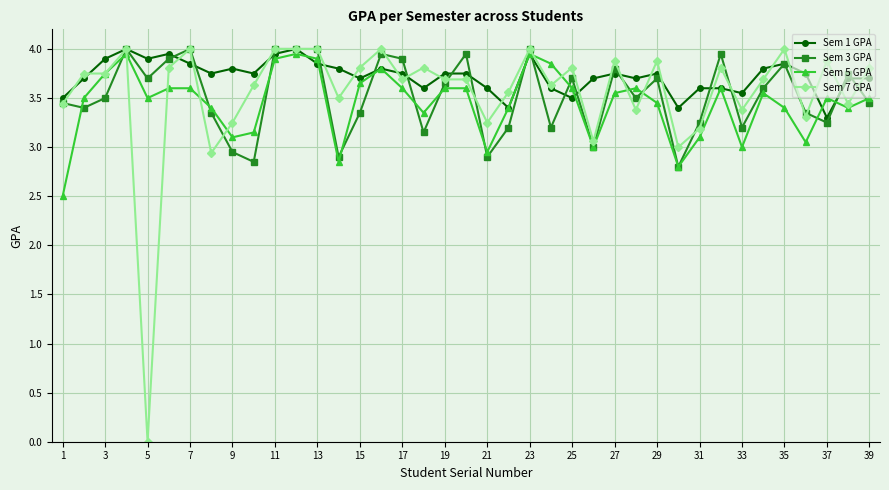

True or false: Sem 7 GPA has more than 0 interior local peaks.

True